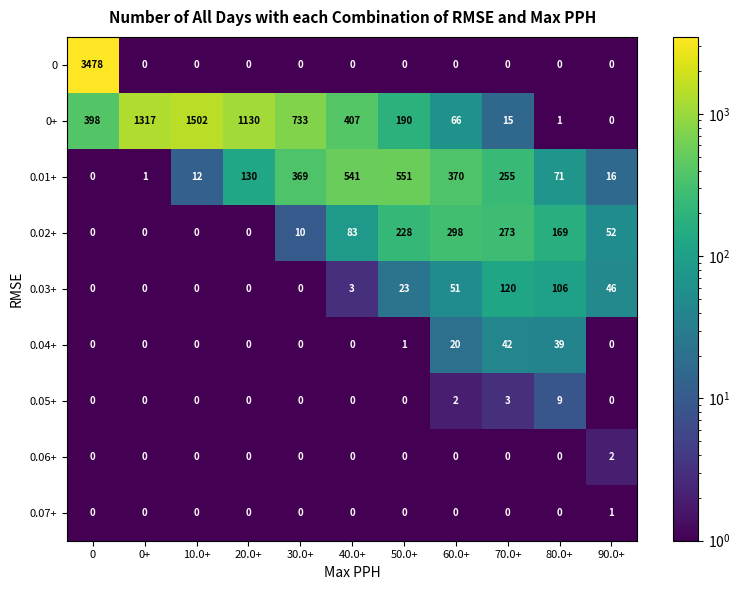

True or false: 0.02+ has a value of 0 at 0.

True